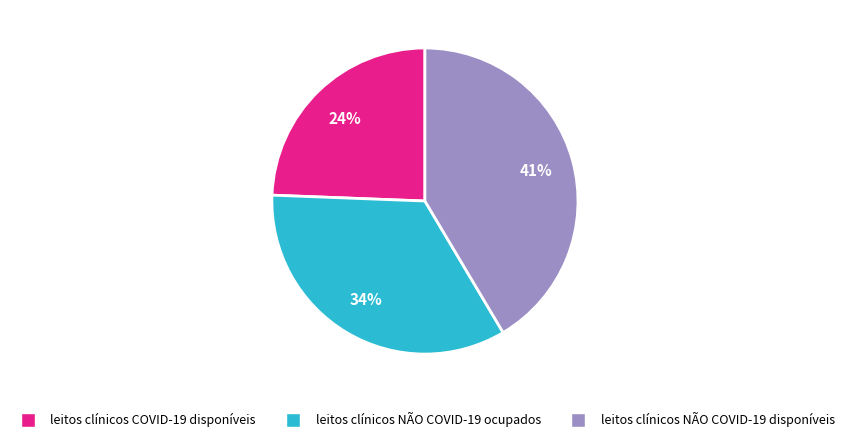

Rank the categories by value from highest to lowest.

leitos clínicos NÃO COVID-19 disponíveis, leitos clínicos NÃO COVID-19 ocupados, leitos clínicos COVID-19 disponíveis